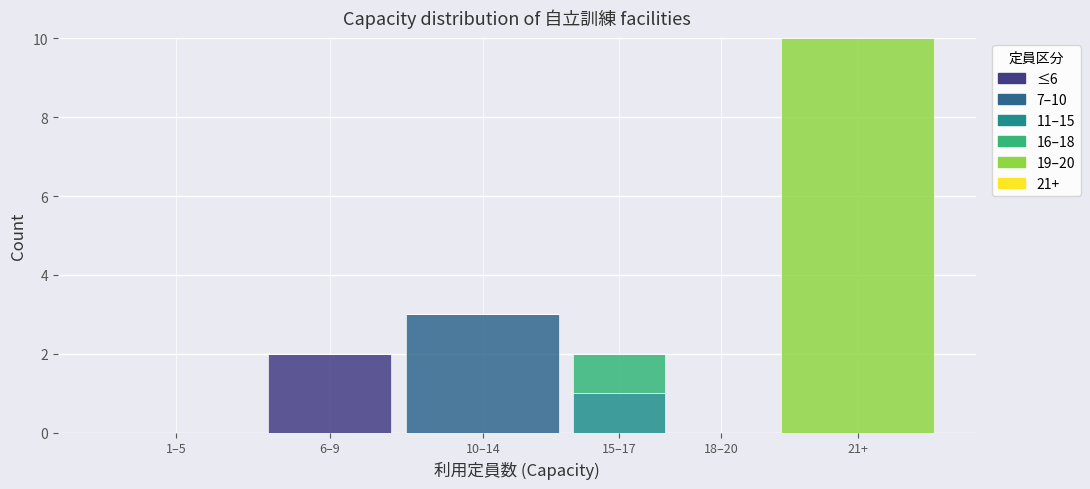

Reading right to left, transcribe the values for ≤6.

21+=0	18–20=0	15–17=0	10–14=0	6–9=2	1–5=0